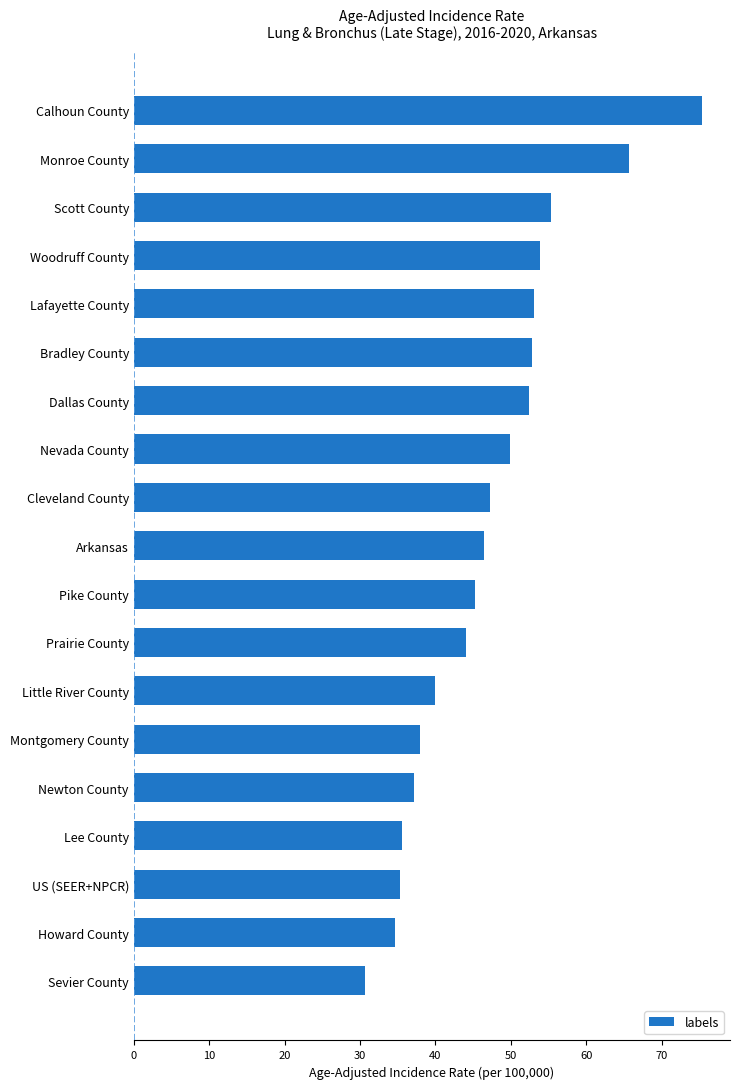

Approximately how many times larger is the value at Lee County compared to Little River County?

0.9